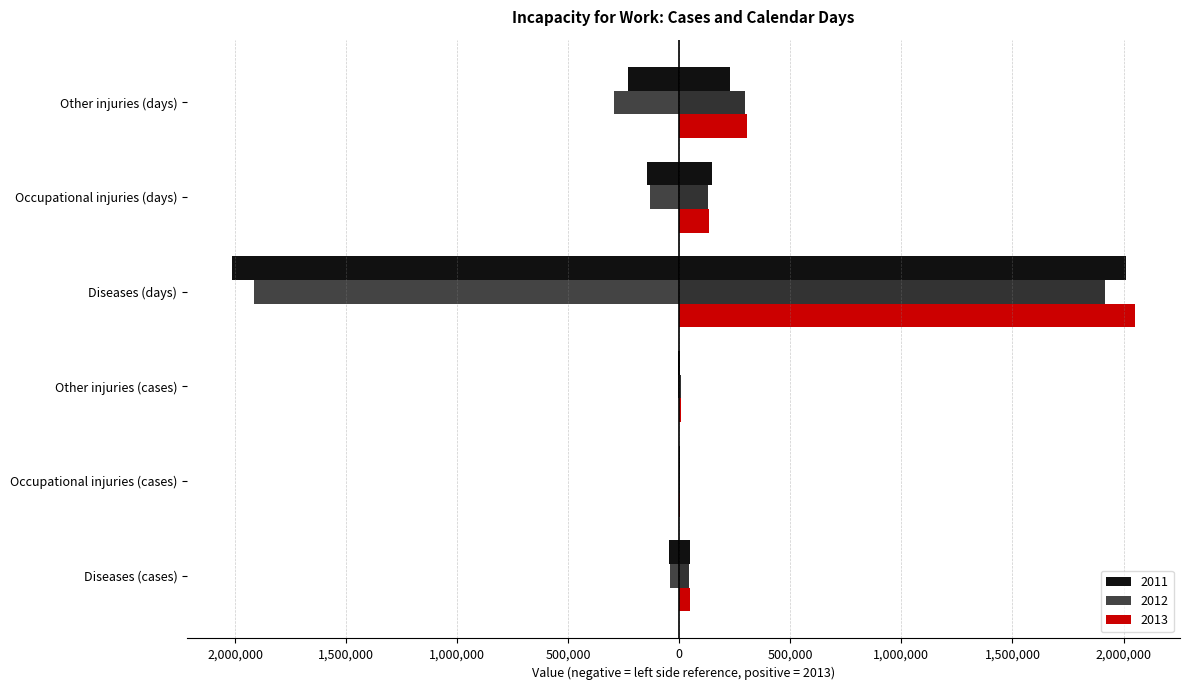

Reading right to left, list all the values displayed in this chart.

2011: Other injuries (days)=-229665	Occupational injuries (days)=-145130	Diseases (days)=-2012727	Other injuries (cases)=-4098	Occupational injuries (cases)=-2733	Diseases (cases)=-46521
2012: Other injuries (days)=-295302	Occupational injuries (days)=-130294	Diseases (days)=-1914410	Other injuries (cases)=-5638	Occupational injuries (cases)=-2546	Diseases (cases)=-43088
2013: Other injuries (days)=305069	Occupational injuries (days)=133838	Diseases (days)=2051047	Other injuries (cases)=5810	Occupational injuries (cases)=2555	Diseases (cases)=47777